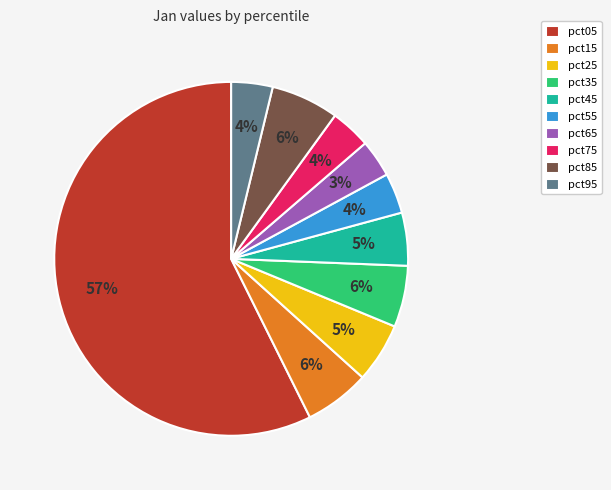

Is the sum of pct05 and pct25 greater than half?

Yes